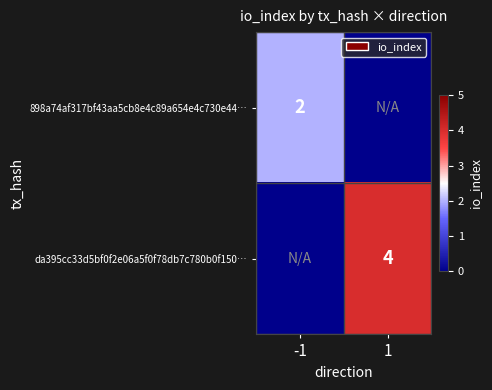

The value of 898a74af317bf43aa5cb8e4c89a654e4c730e44… at -1 is 1. True or false?

False